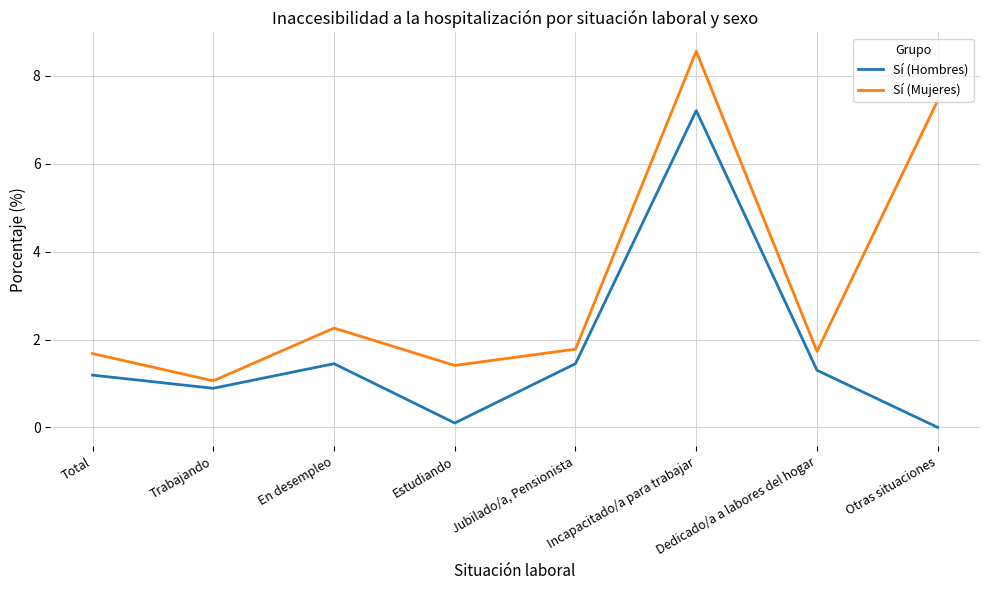

The Sí (Mujeres) series shows 8.6 at Incapacitado/a para trabajar. True or false?

True